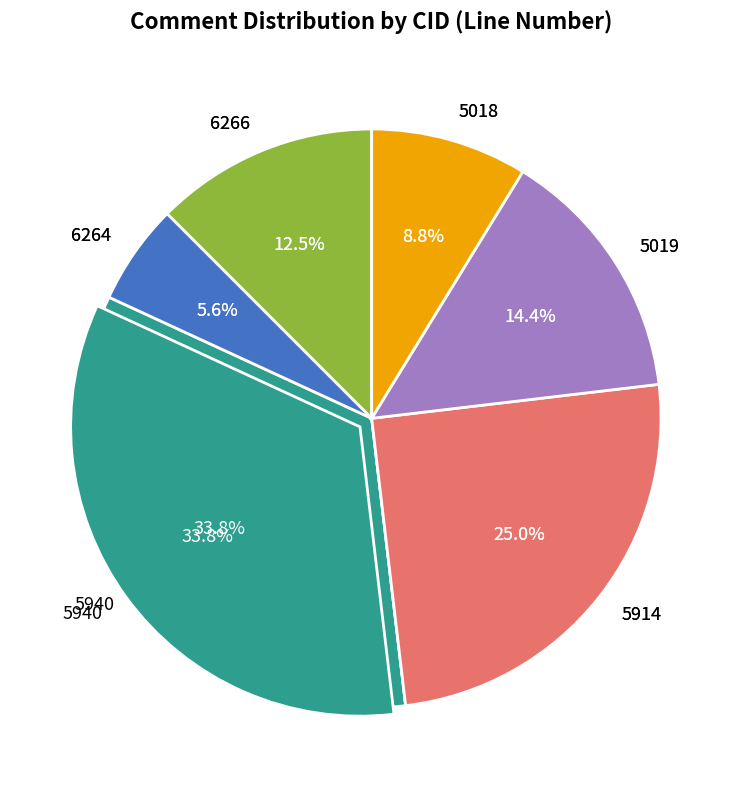

Combined, do 5019 and 5018 account for over 50%?

No